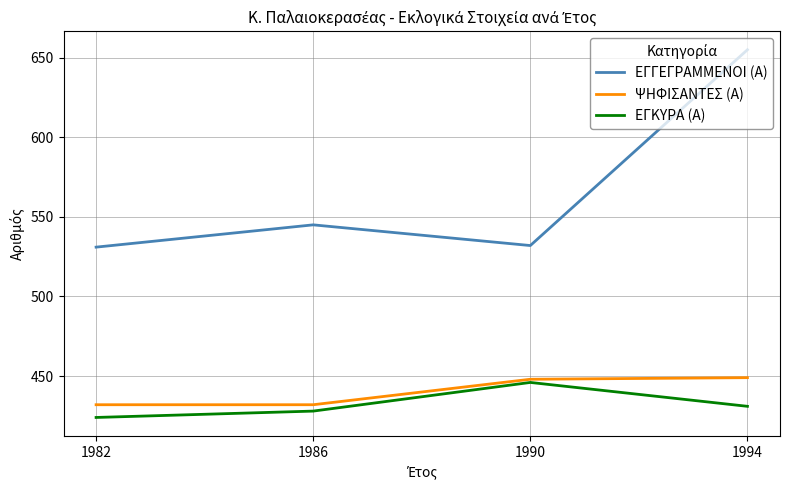

What is the spread (max minus min) of values at 1990?

86